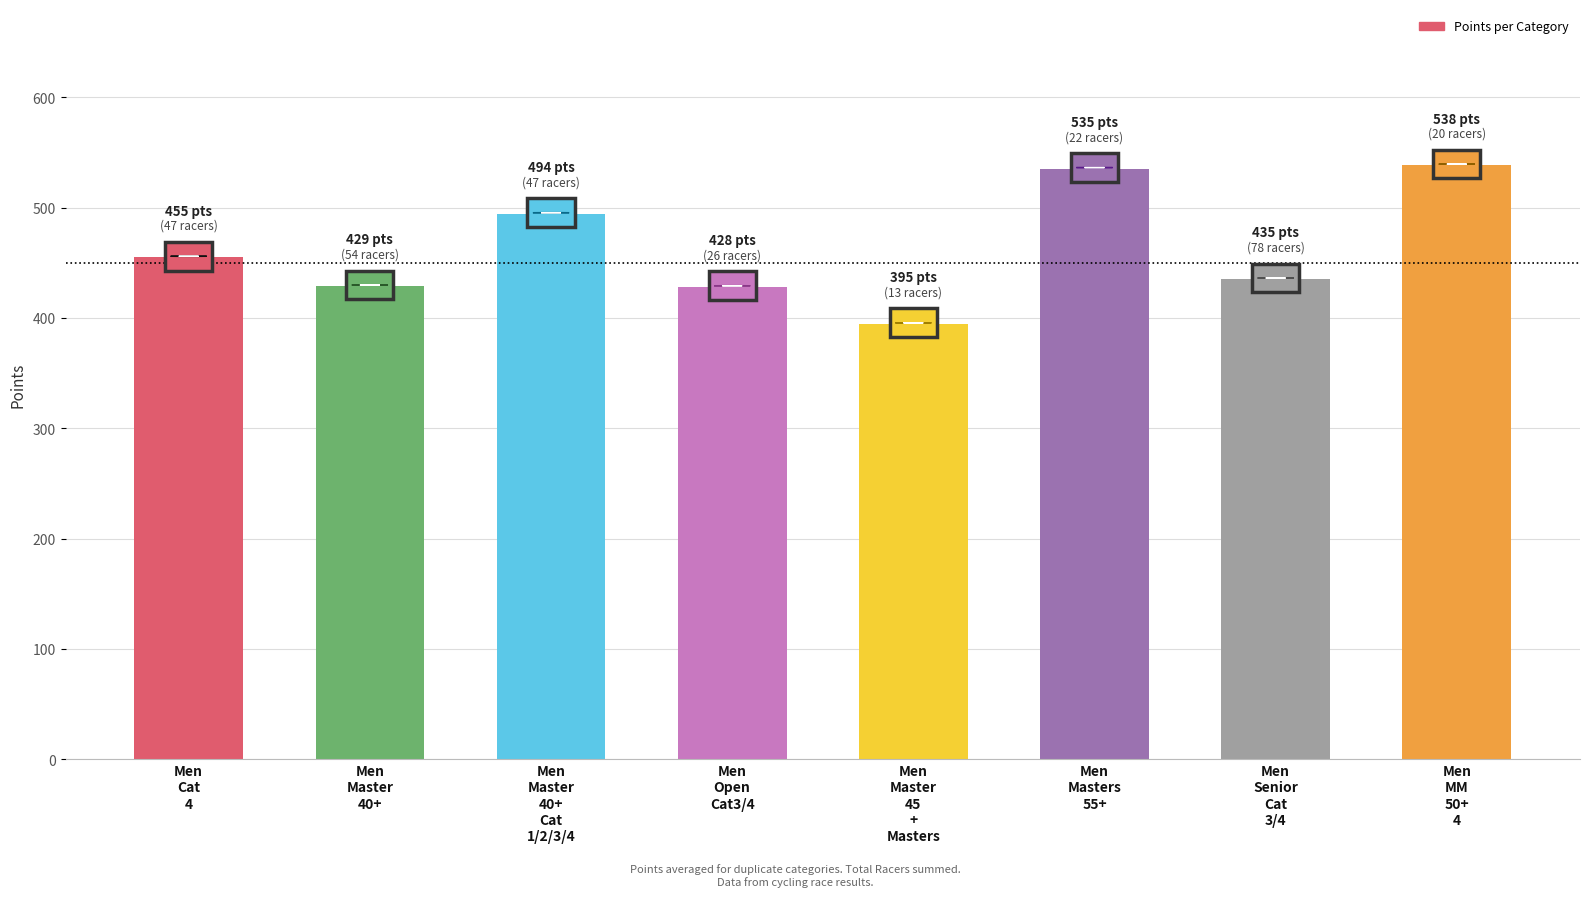

Is it true that the value at Men
Cat
4 is 687.4?

False